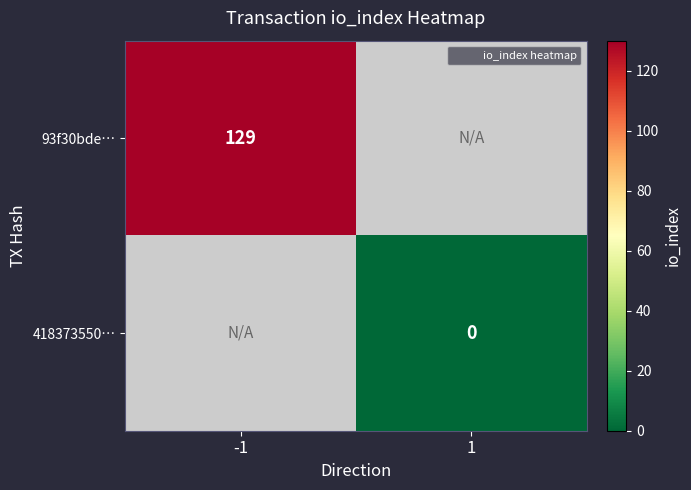

Rank the series at 1 from lowest to highest value.

93f30bde…, 418373550…